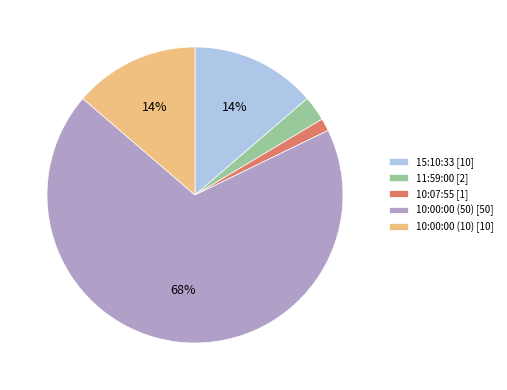

Which has a higher value, 15:10:33 or 11:59:00?

15:10:33